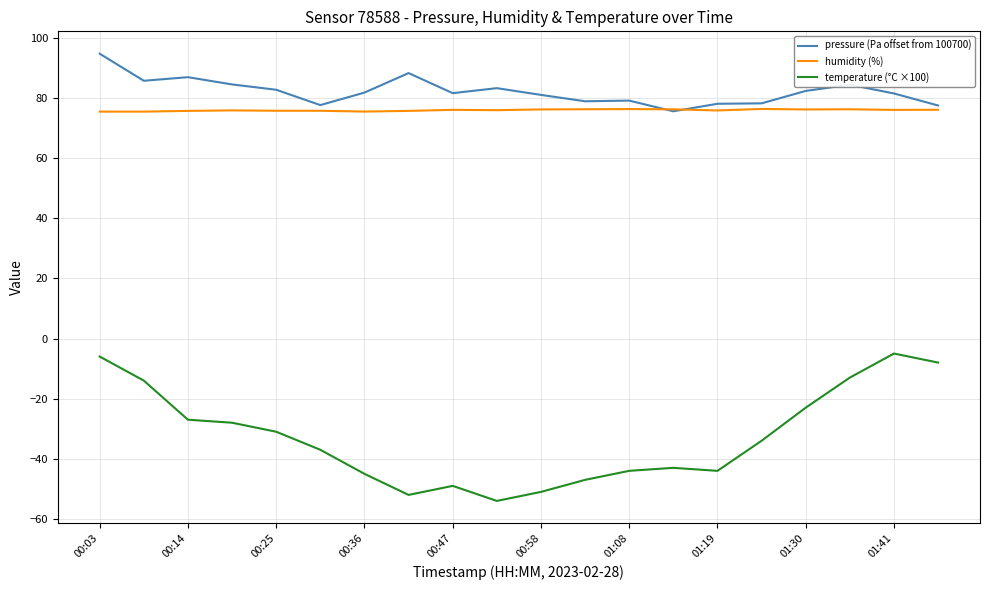

What is the average value of the pressure (Pa offset from 100700) series?

82.2